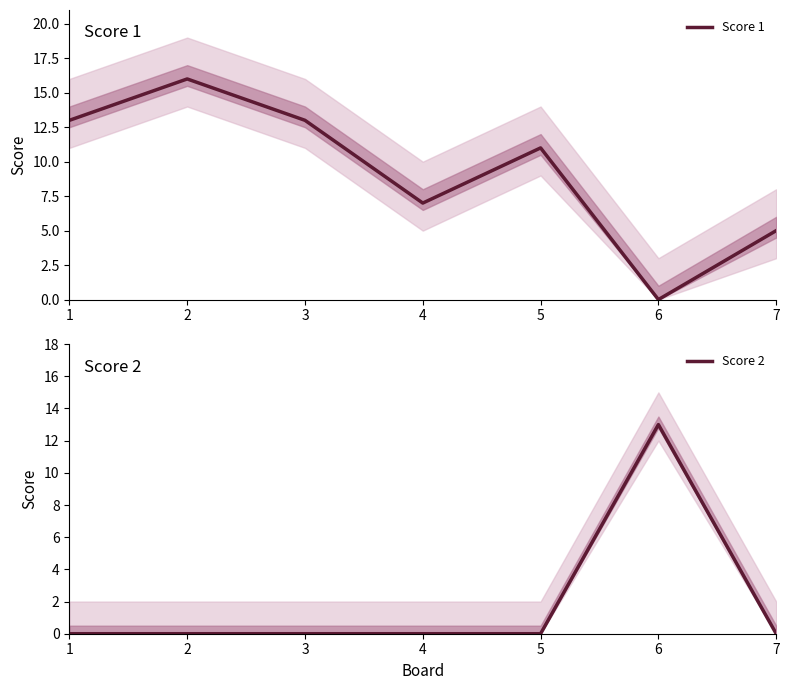

The value of Score 1 at 7 is 5. True or false?

True